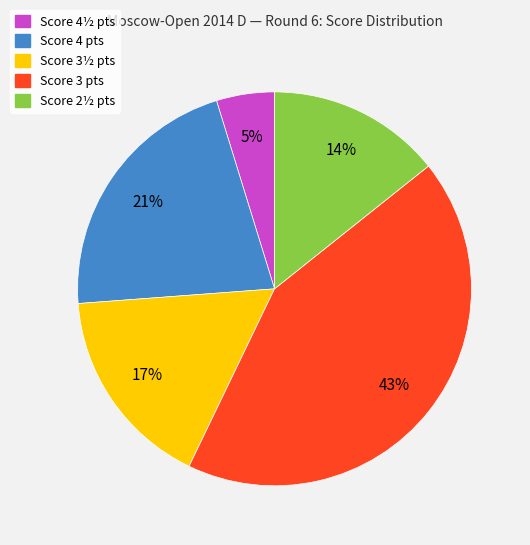

To the nearest percent, what is the average slice percentage?

20%